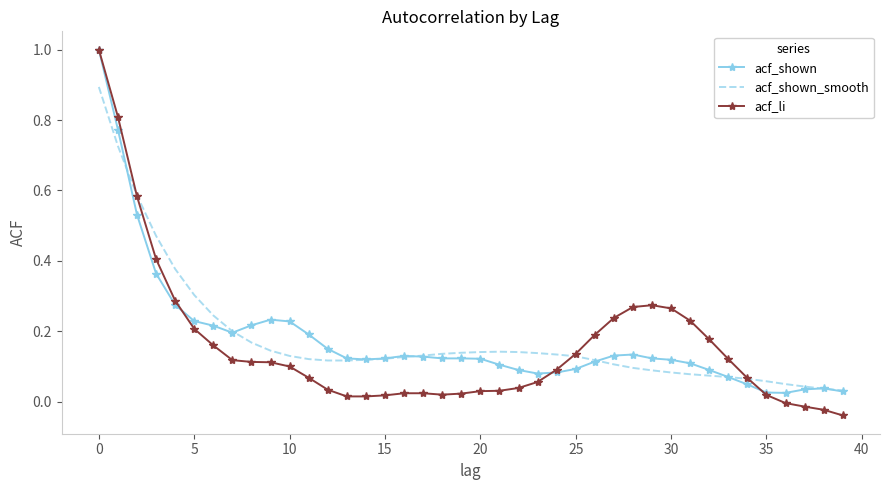

Which series has the widest spread of values?

acf_li